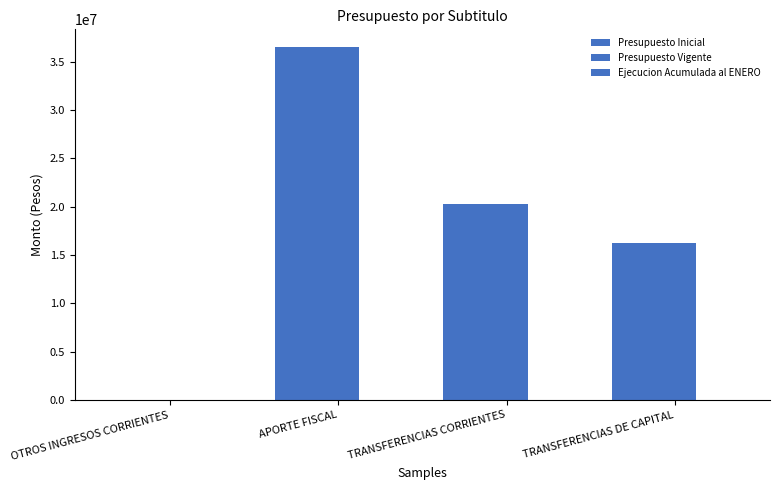

How many Presupuesto Inicial values are between 16255113 and 36527699?

3